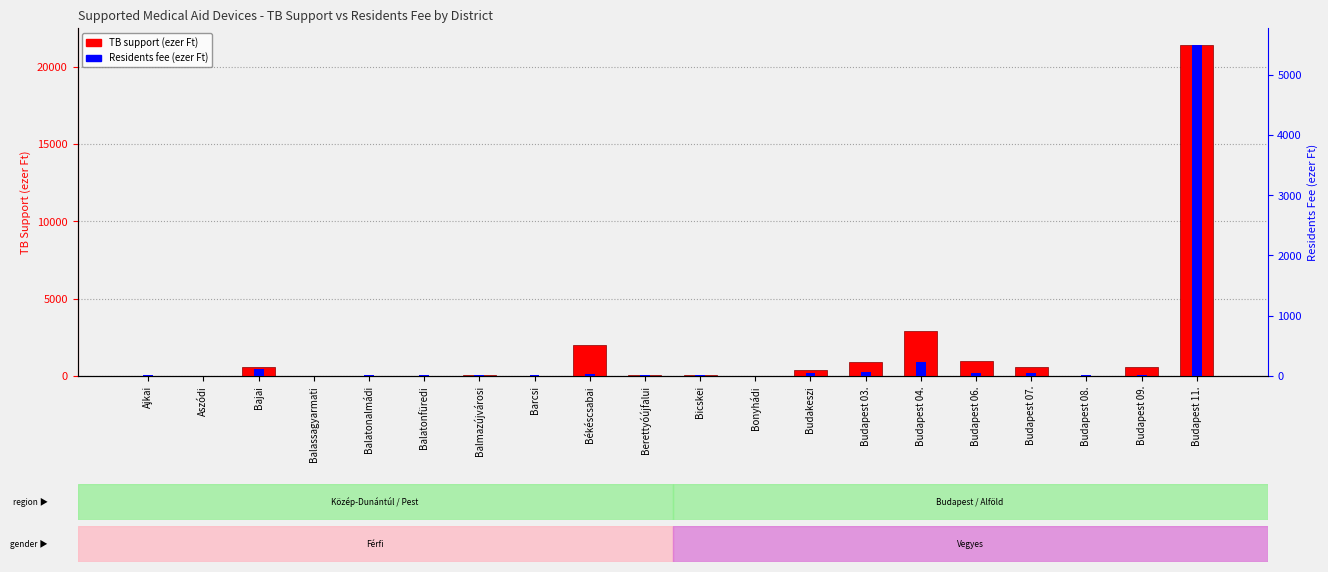

Are the bars horizontal?

No